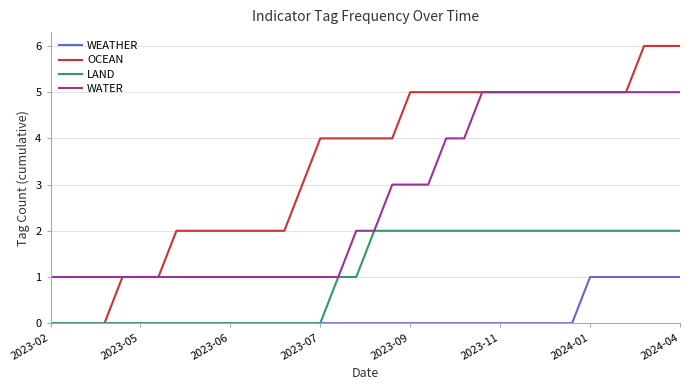

What is the maximum value for WEATHER?

1